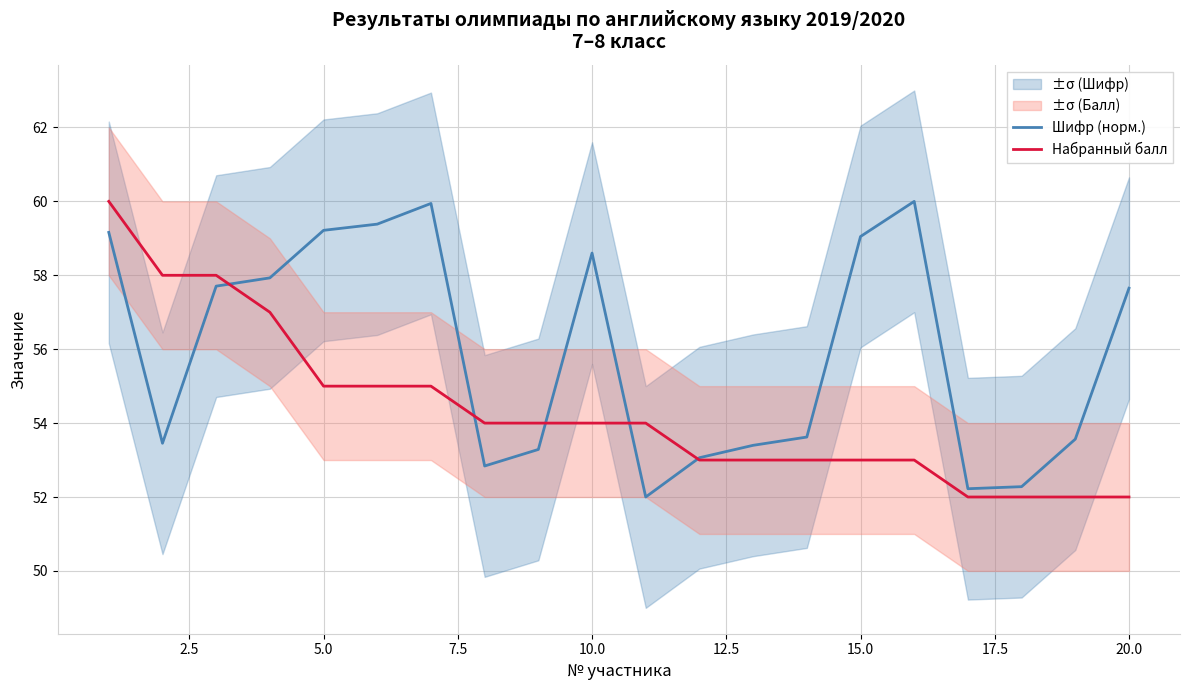

What is the greatest value displayed?

60.0